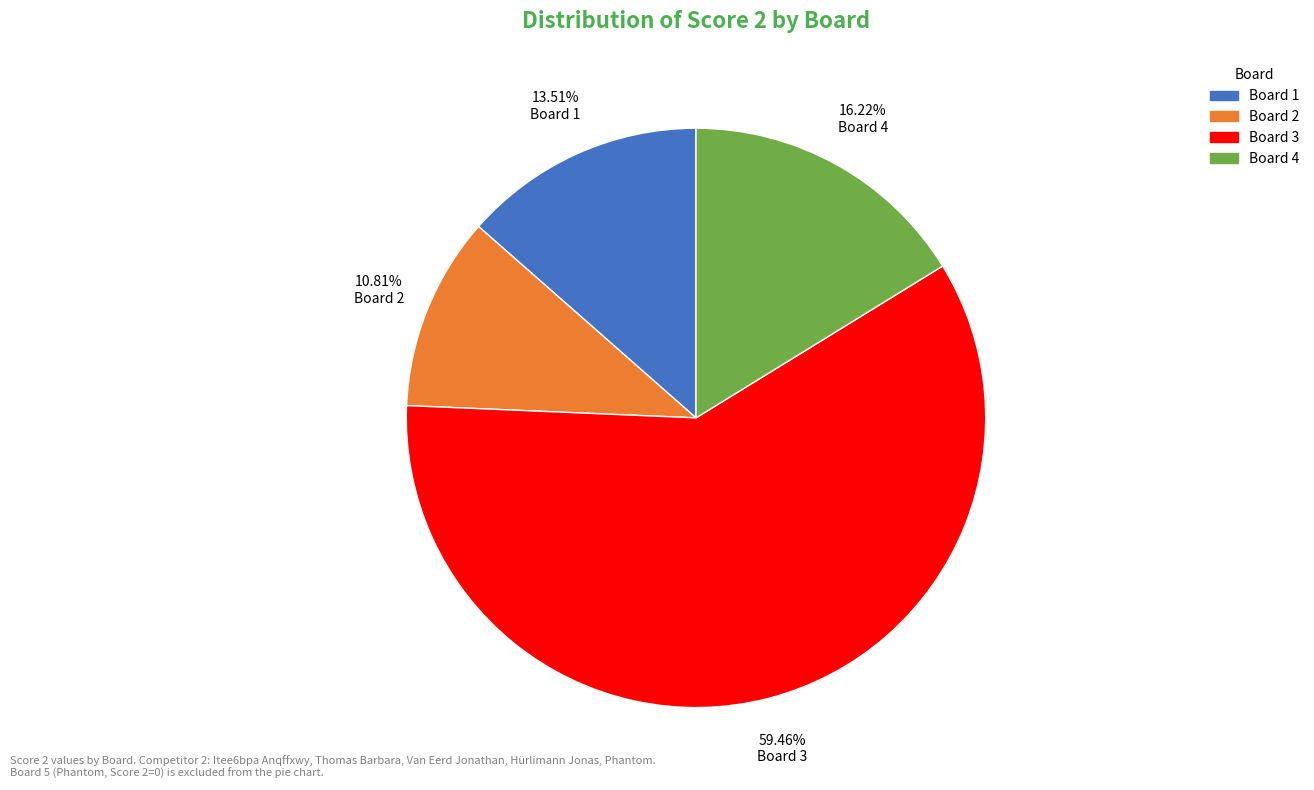

Does any single category account for the majority?

Yes